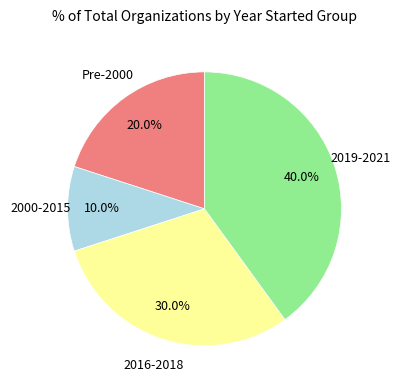

Is there any slice that represents more than half of the pie?

No